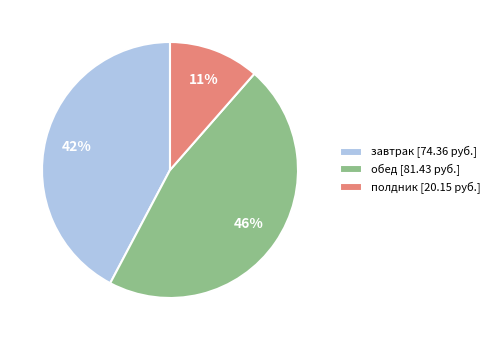

Approximately how many times larger is the value at полдник compared to обед?

0.2